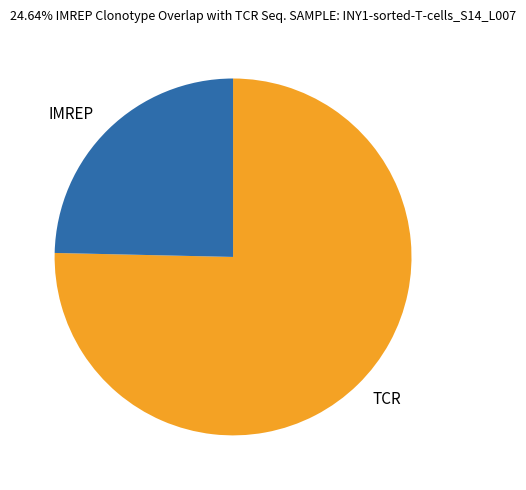

How many slices are in this pie chart?

2